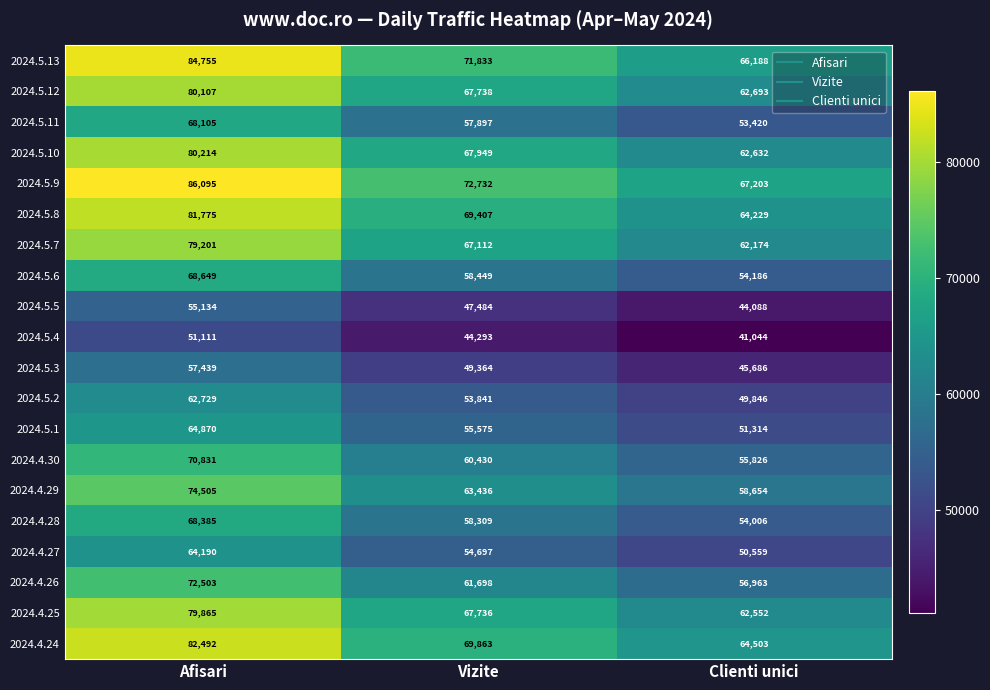

Which category has the highest value across all series?

Afisari